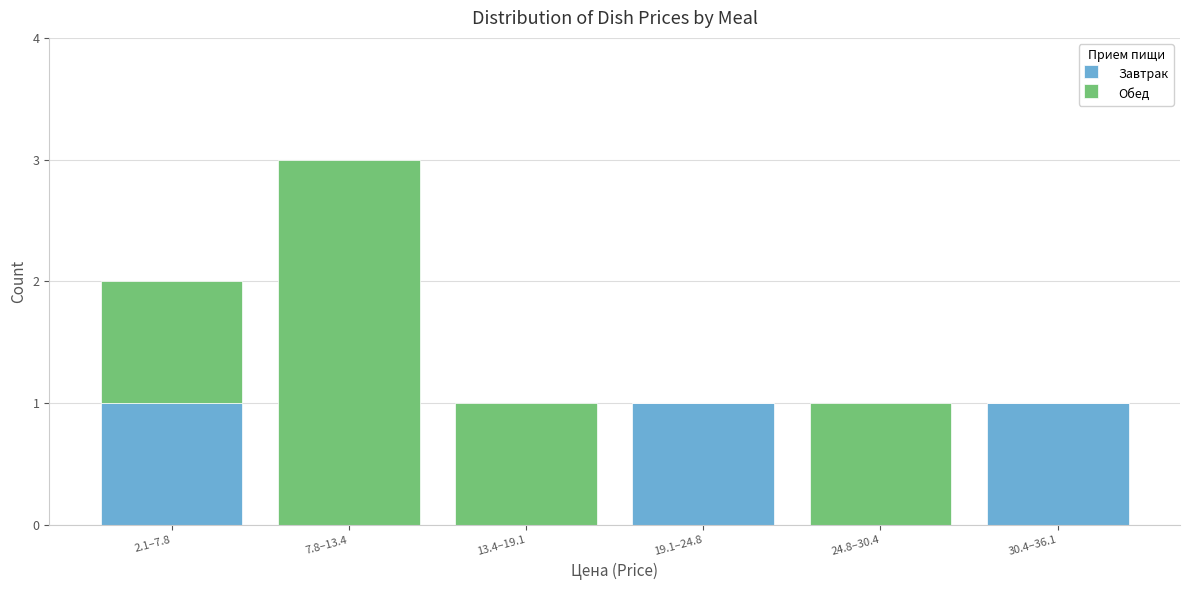

Reading left to right, transcribe the values for Завтрак.

2.1–7.8=1	7.8–13.4=0	13.4–19.1=0	19.1–24.8=1	24.8–30.4=0	30.4–36.1=1